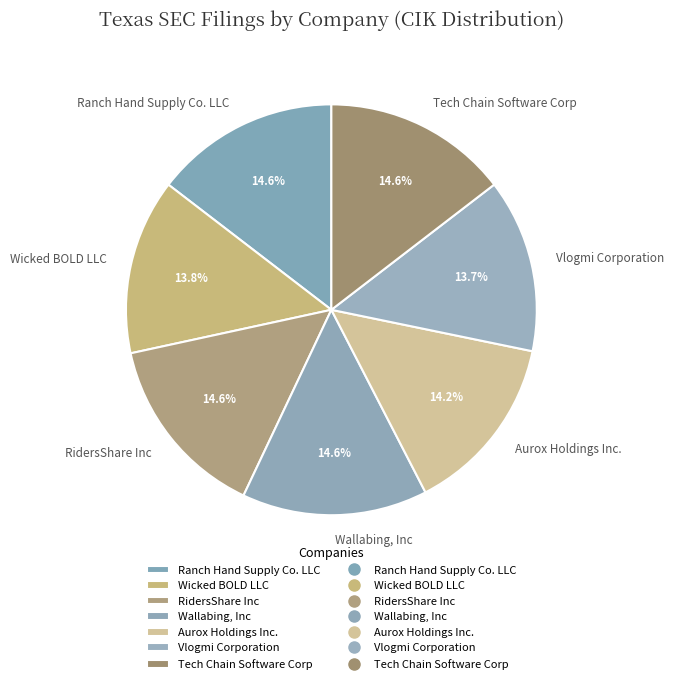

Approximately how many times larger is the value at Aurox Holdings Inc. compared to Tech Chain Software Corp?

1.0